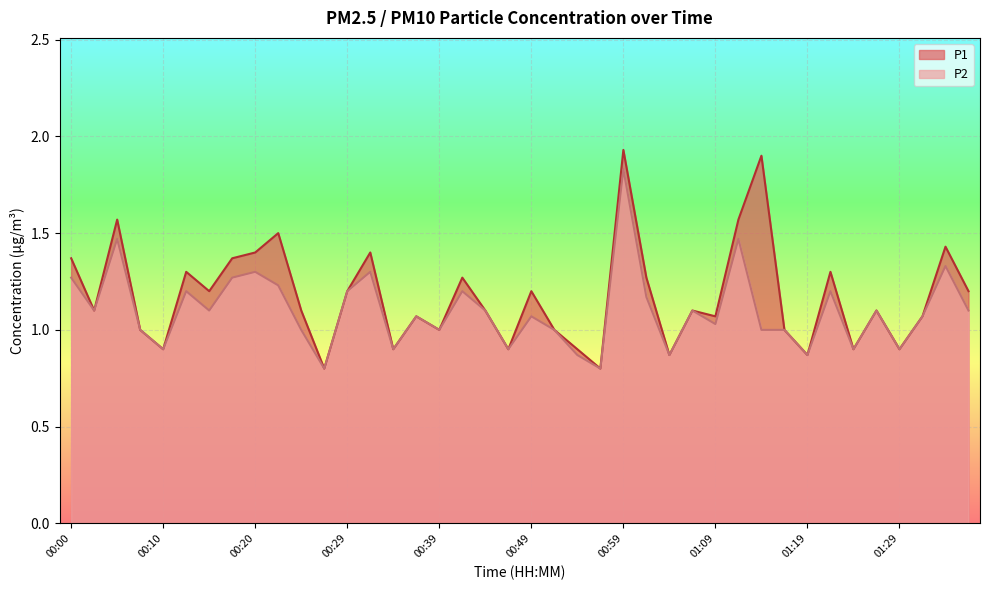

What is the greatest value displayed?

1.9